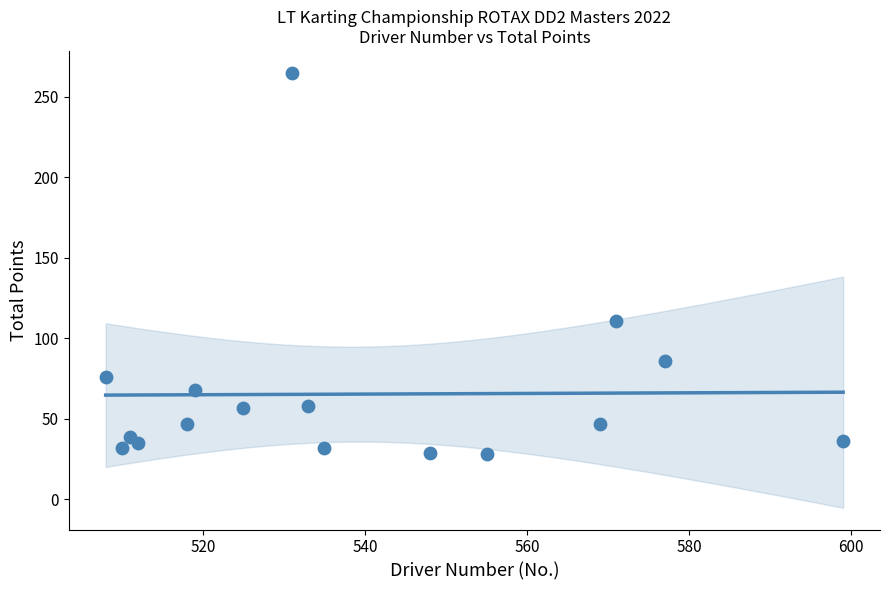

What is the range of Y values (max minus min)?

237